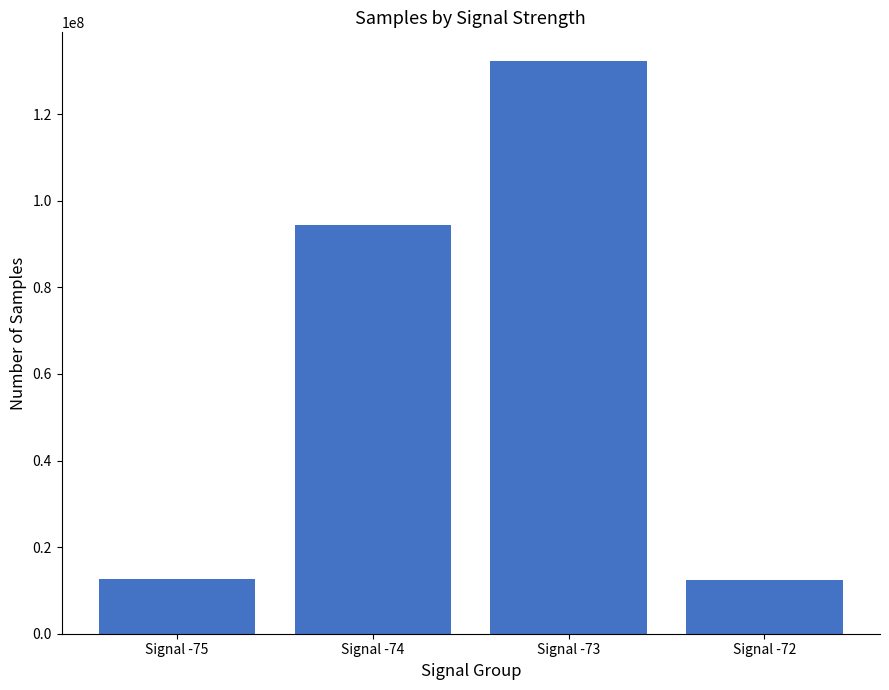

What is the change in value from Signal -74 to Signal -73?

+37797708